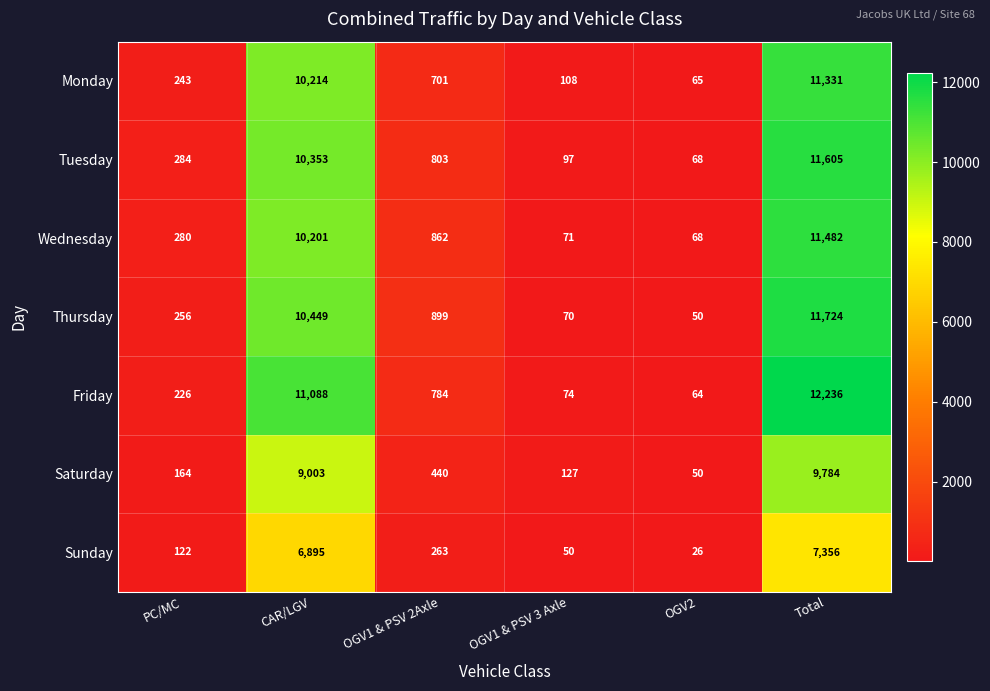

What is the difference between the highest and lowest values at CAR/LGV?

4193